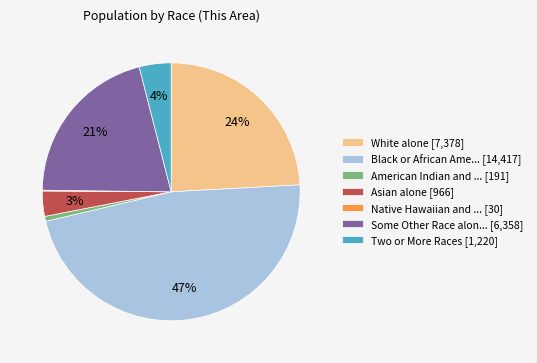

Which slice is the largest?

Black or African Ame... [14,417]